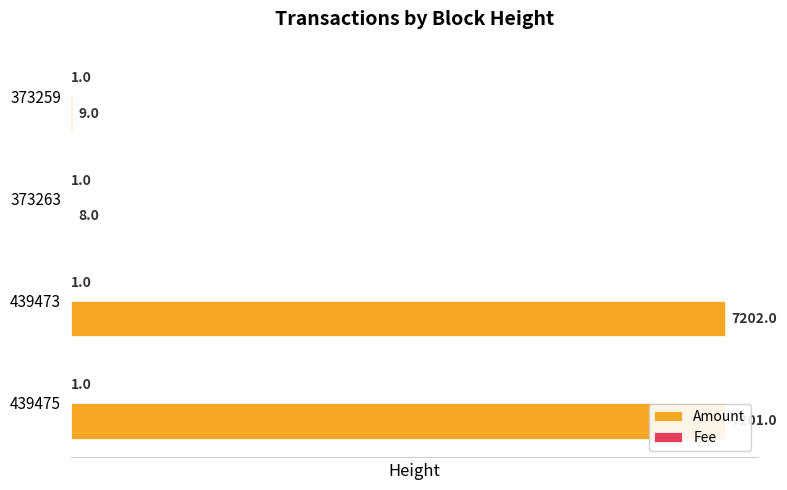

Which series has the largest total across all categories?

Amount